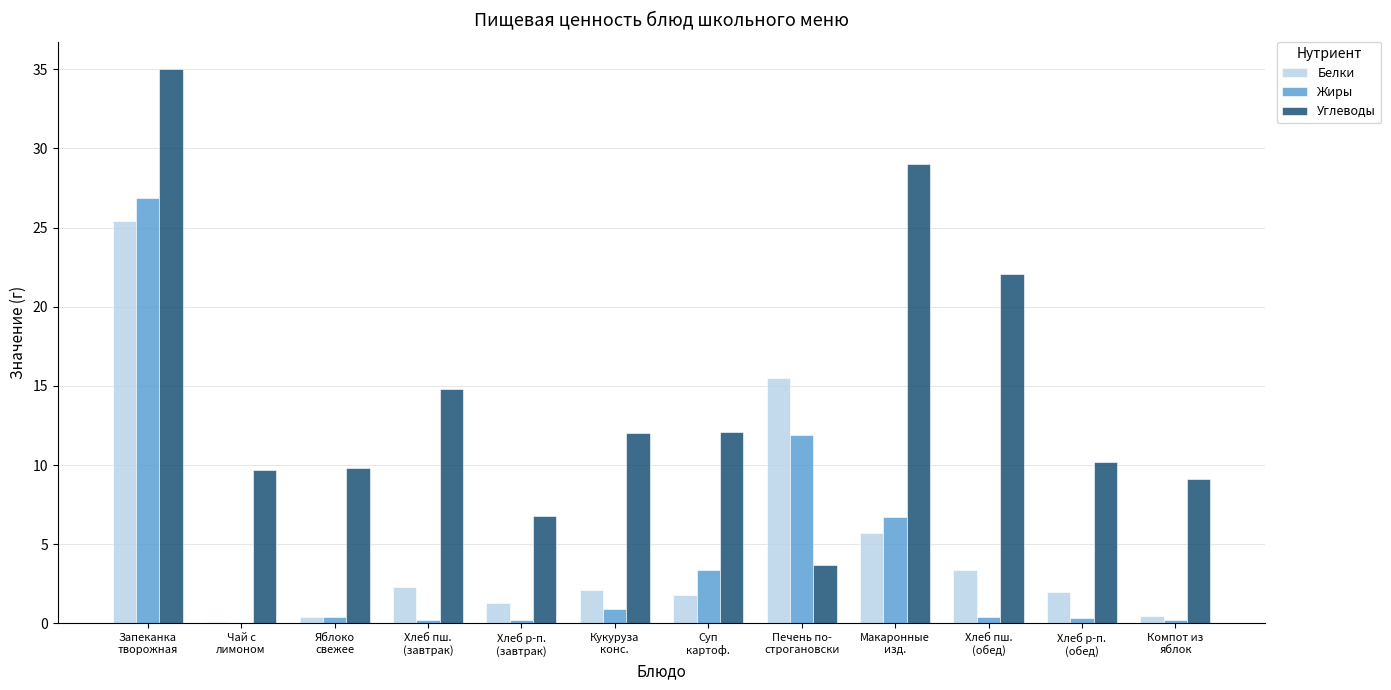

Which series has the largest total across all categories?

Углеводы